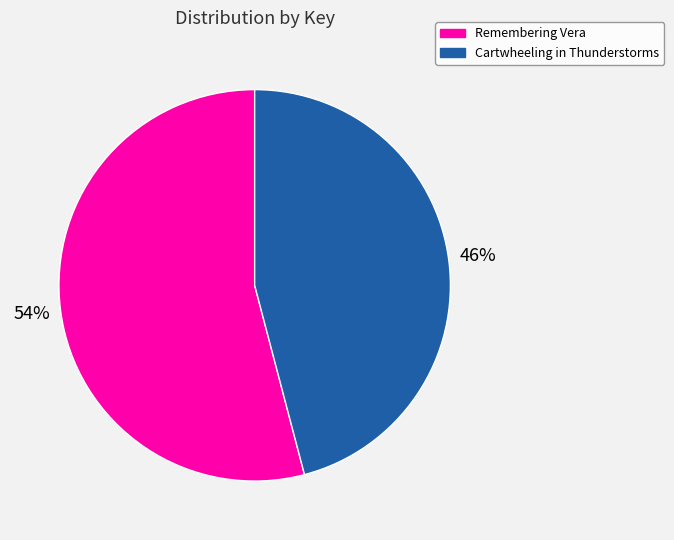

Is there any slice that represents more than half of the pie?

Yes